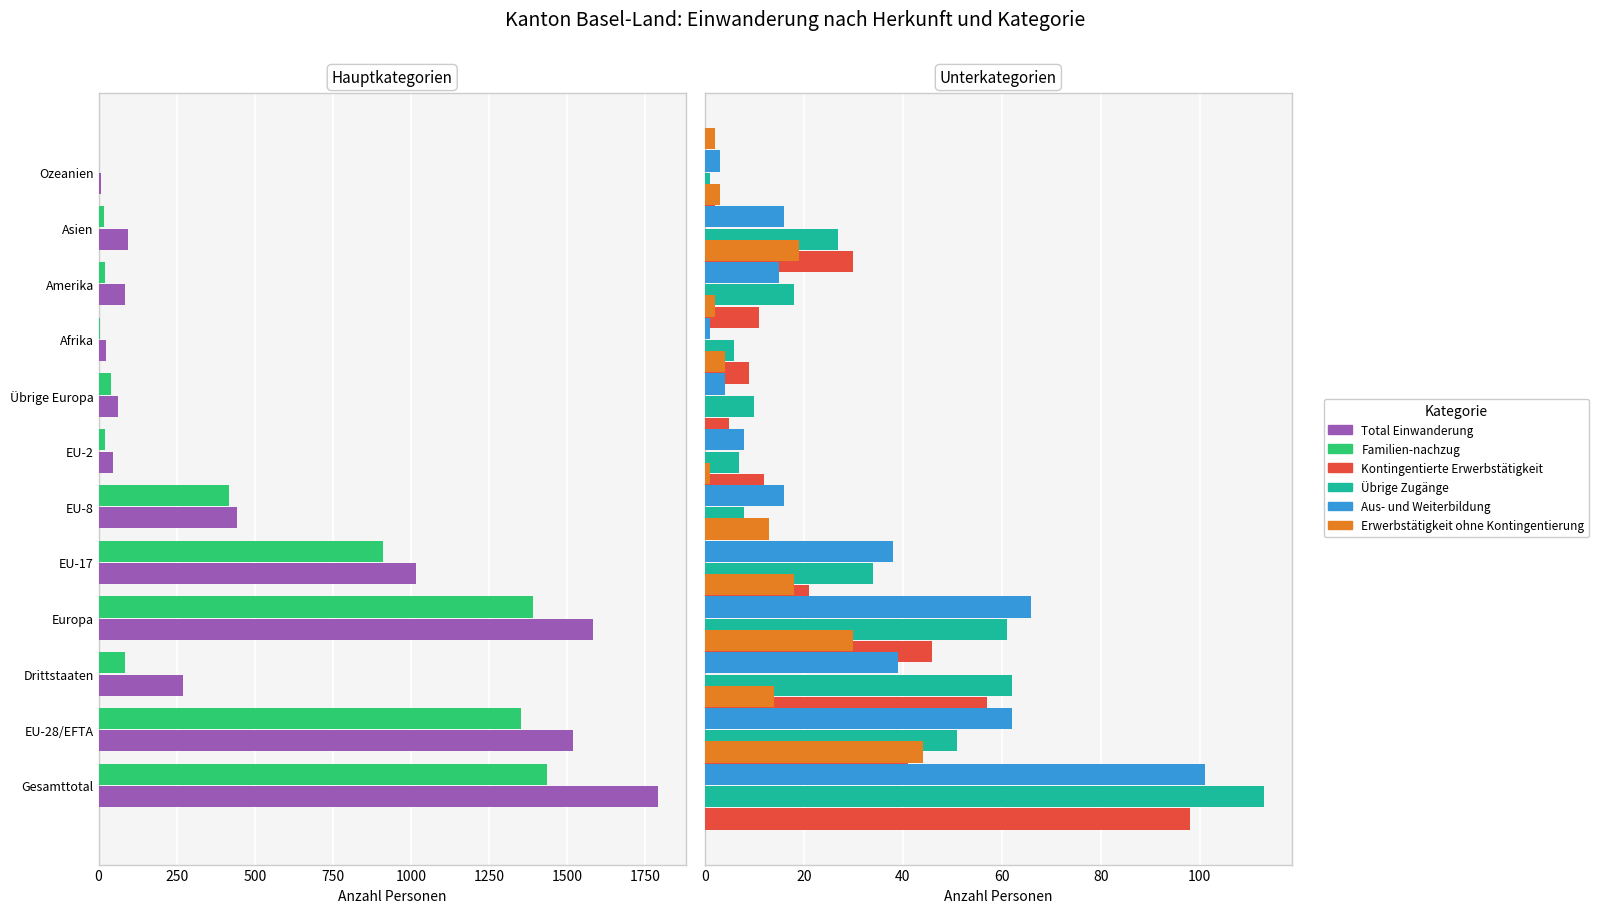

How many positive values does the Familien-nachzug series have?

11